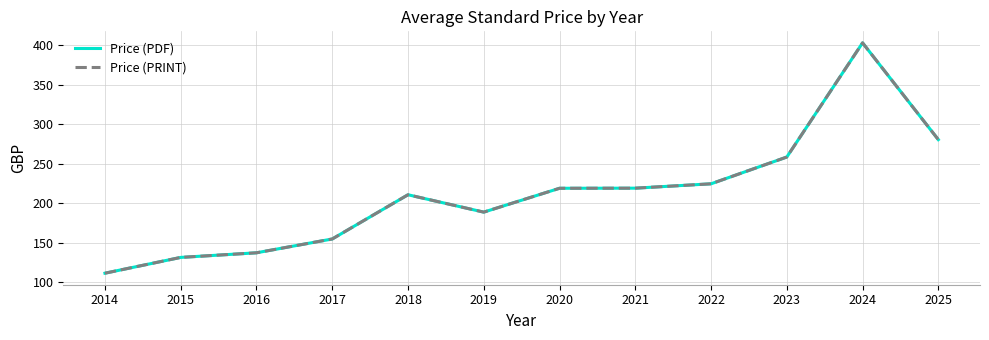

Does the chart display data point markers on the line(s)?

No